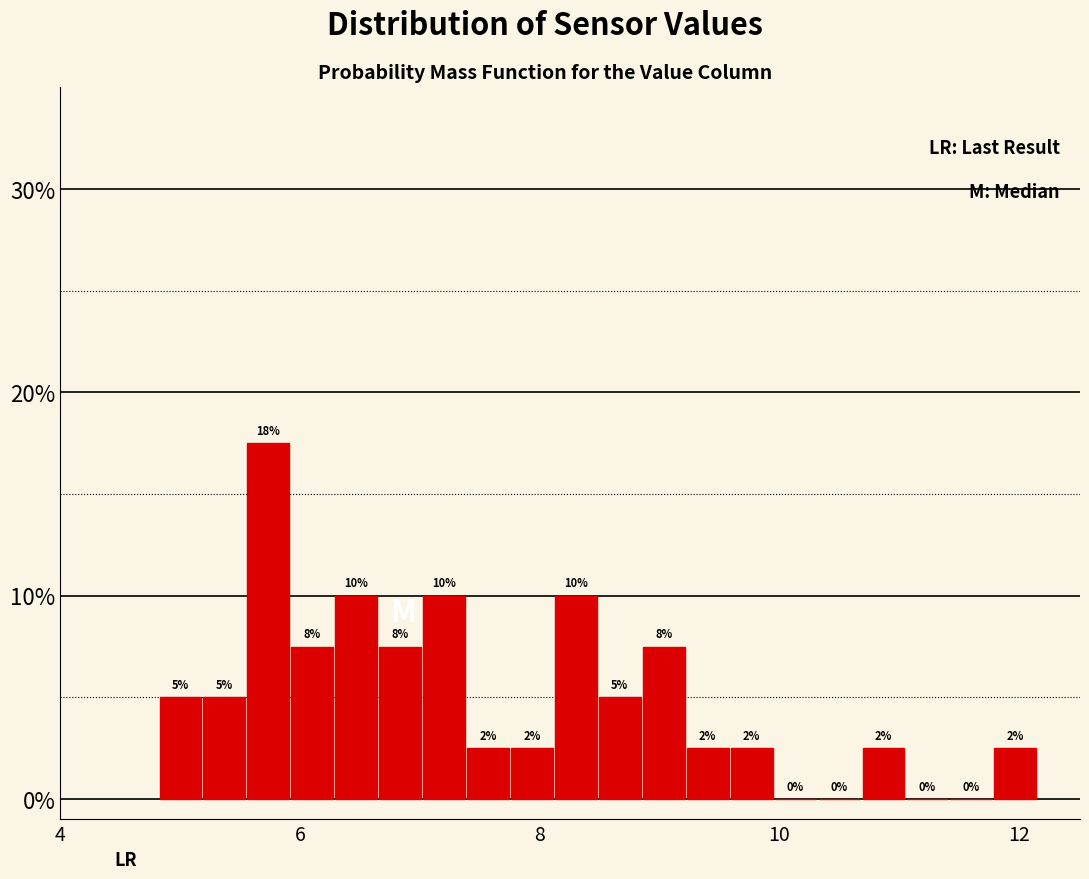

Around what value on the x-axis is the tallest bar? Give the approximate position of its centre, as read against the axis.

5.8